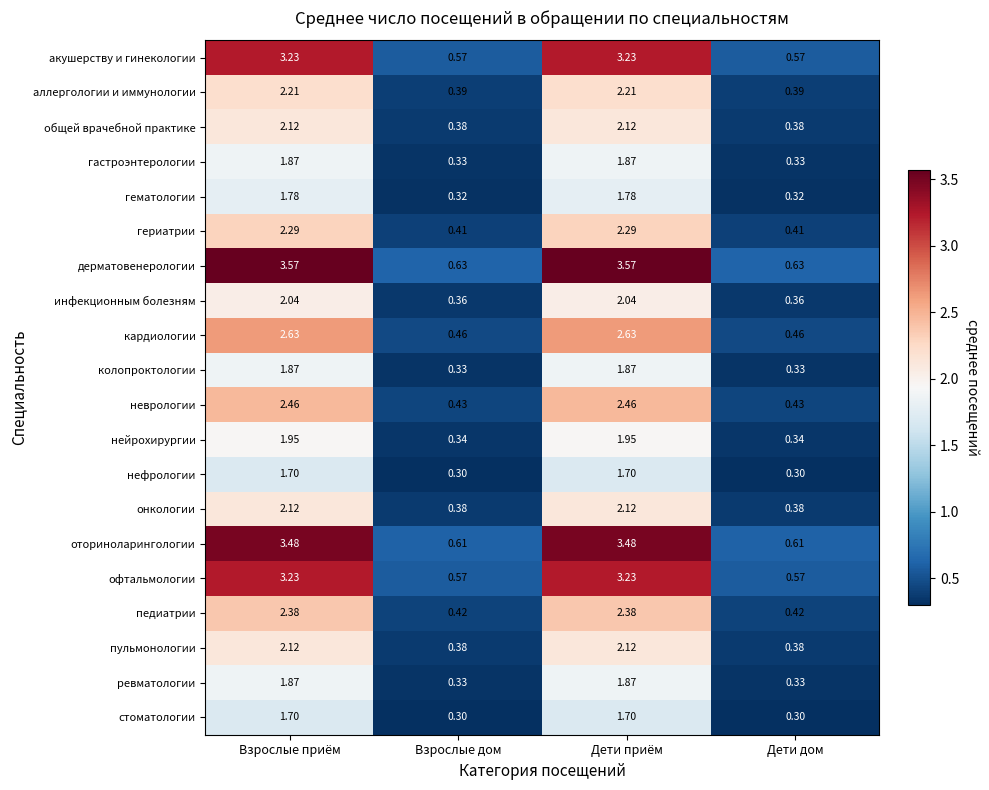

Which series has the largest total across all categories?

дерматовенерологии